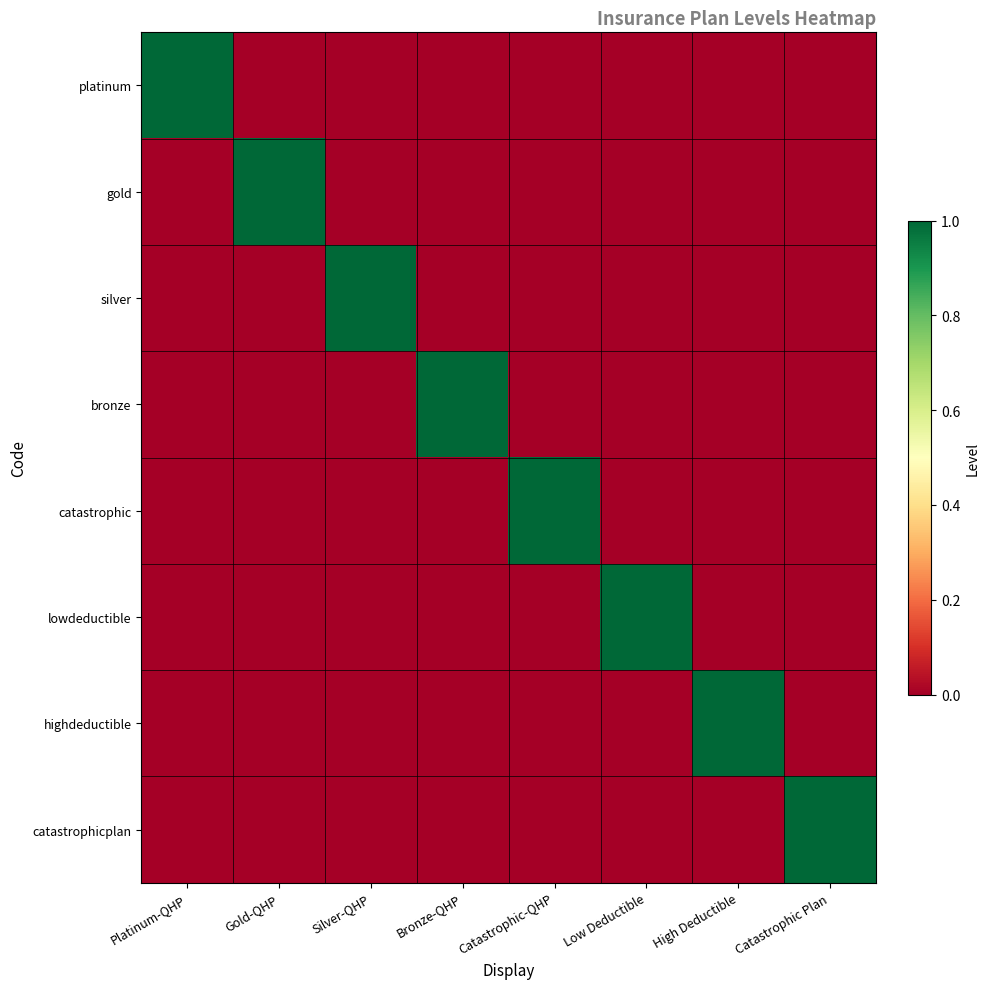

Which series changed the most between Silver-QHP and Bronze-QHP?

silver